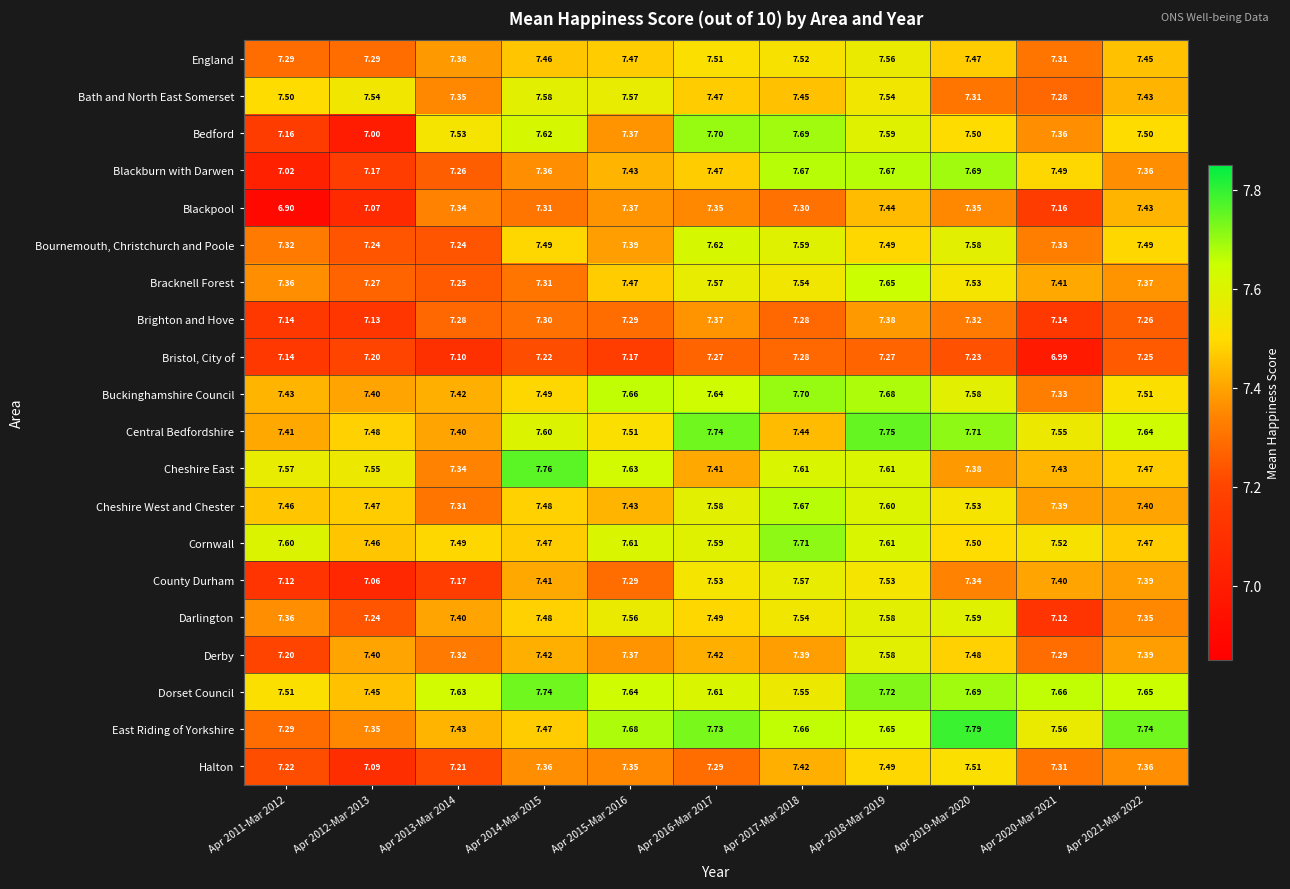

Is the value of Cornwall at Apr 2014-Mar 2015 greater than the value of Bedford at Apr 2014-Mar 2015?

No